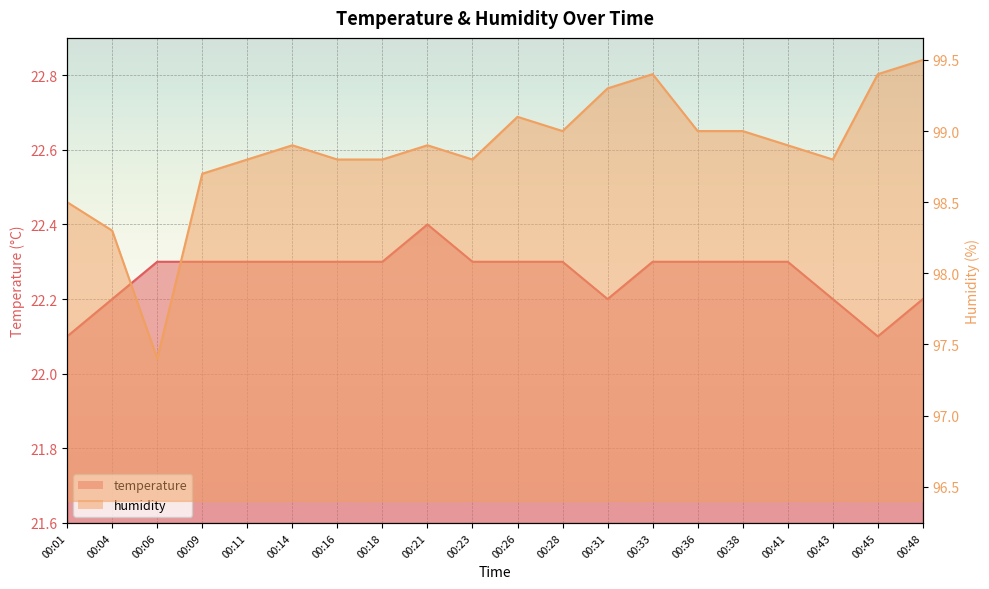

The temperature series shows 22.2 at 00:43. True or false?

True